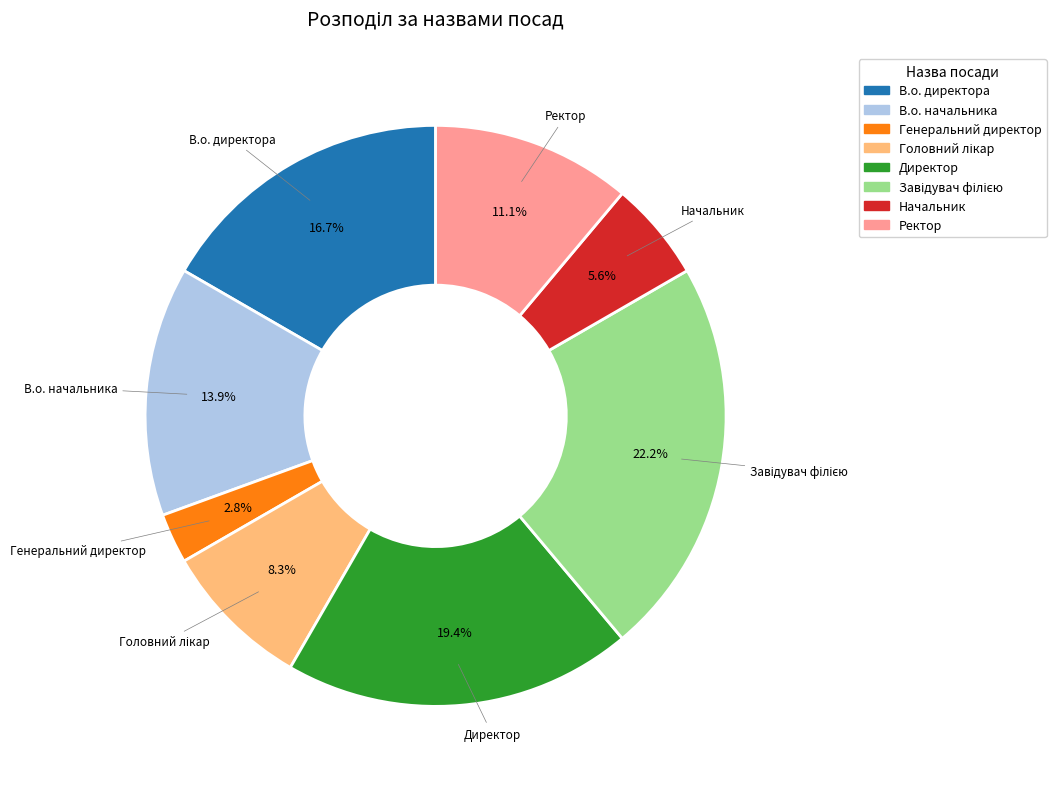

Does Генеральний директор account for over 50% of the chart?

No